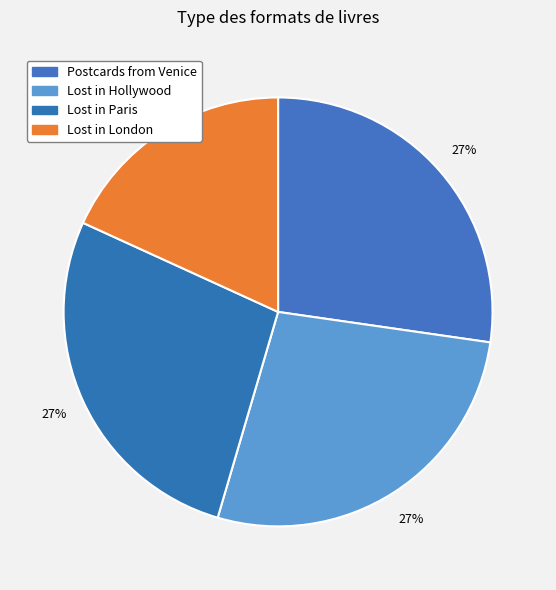

How many segments does this pie chart have?

4